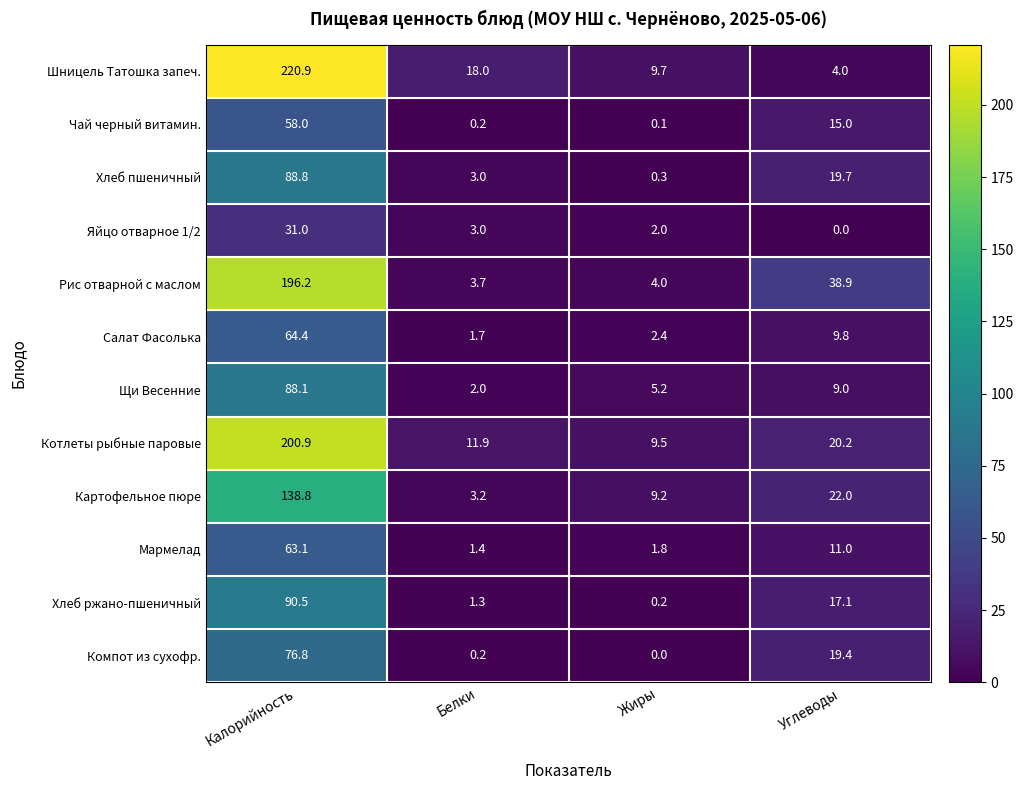

How many distinct data groups are displayed?

12